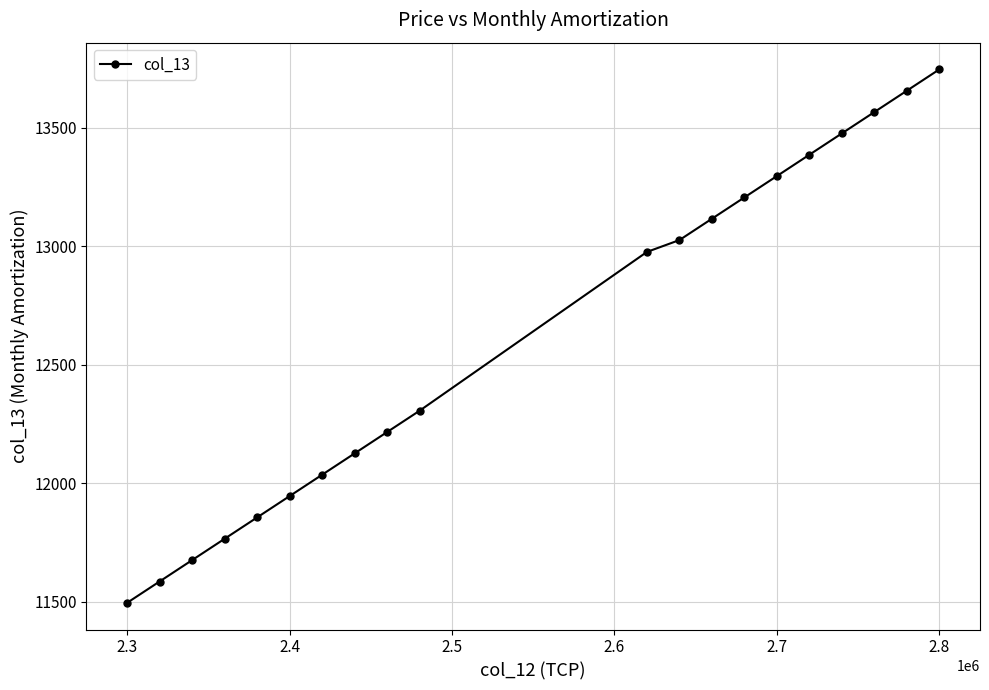

True or false: the data has more than 0 interior local peaks.

False